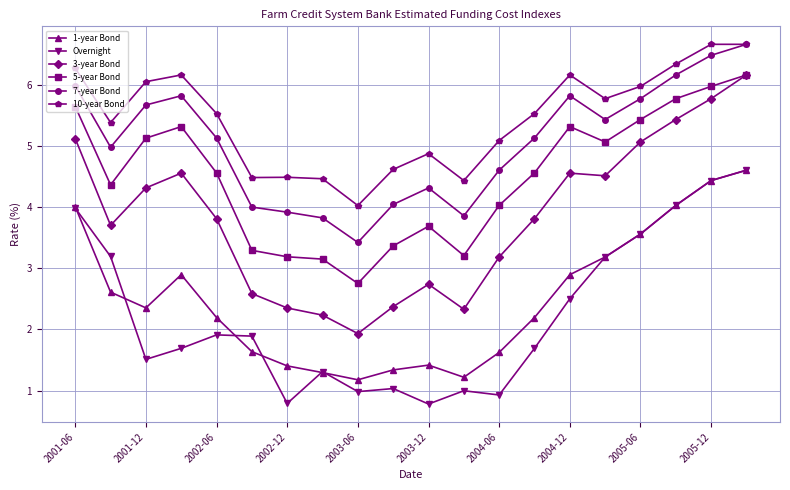

What is the lowest value of the 5-year Bond series?

2.8